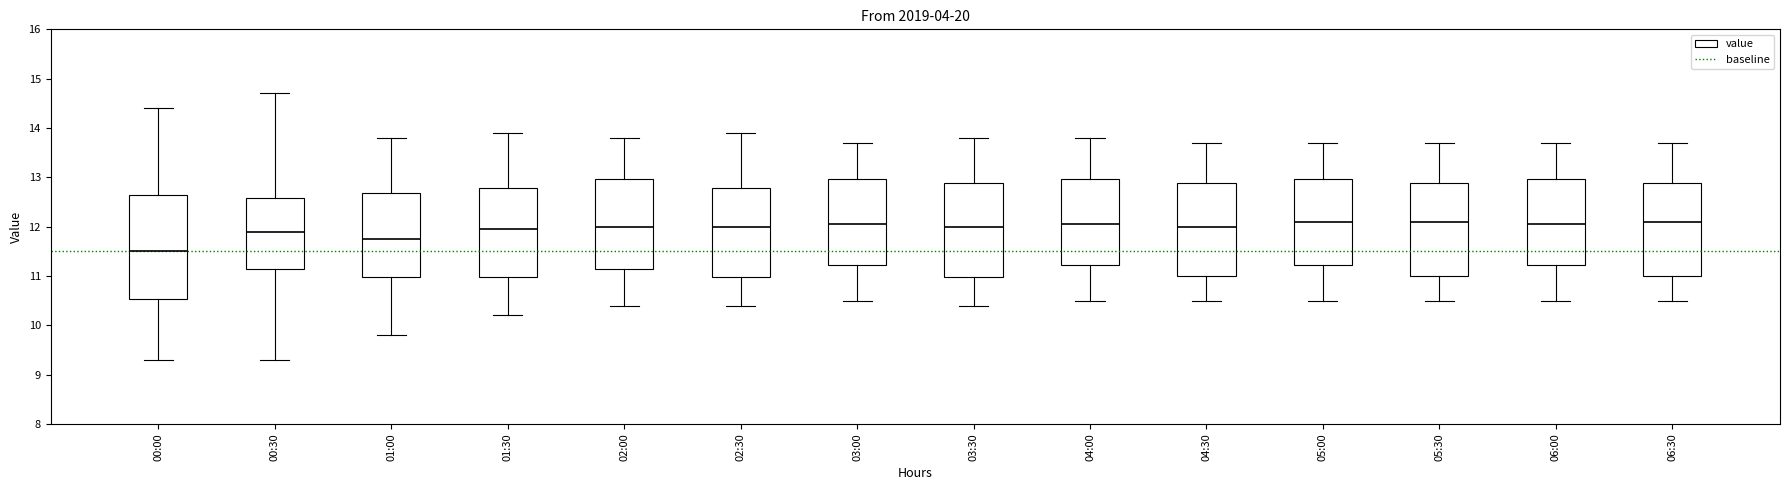

Reading left to right, transcribe this box plot: for each box, give where its median line is, the range the box spans, and where its two whiskers end, as read against the y-axis. The values are not printed on the chart, so give them approximately, as read against the axis.

00:00: median 11.5, box 10.5 to 12.7, whiskers 9.3 to 14.4
00:30: median 11.9, box 11.2 to 12.6, whiskers 9.3 to 14.7
01:00: median 11.8, box 11.0 to 12.7, whiskers 9.8 to 13.8
01:30: median 12.0, box 11.0 to 12.8, whiskers 10.2 to 13.9
02:00: median 12.0, box 11.2 to 13.0, whiskers 10.4 to 13.8
02:30: median 12.0, box 11.0 to 12.8, whiskers 10.4 to 13.9
03:00: median 12.1, box 11.2 to 13.0, whiskers 10.5 to 13.7
03:30: median 12.0, box 11.0 to 12.9, whiskers 10.4 to 13.8
04:00: median 12.1, box 11.2 to 13.0, whiskers 10.5 to 13.8
04:30: median 12.0, box 11.0 to 12.9, whiskers 10.5 to 13.7
05:00: median 12.1, box 11.2 to 13.0, whiskers 10.5 to 13.7
05:30: median 12.1, box 11.0 to 12.9, whiskers 10.5 to 13.7
06:00: median 12.1, box 11.2 to 13.0, whiskers 10.5 to 13.7
06:30: median 12.1, box 11.0 to 12.9, whiskers 10.5 to 13.7